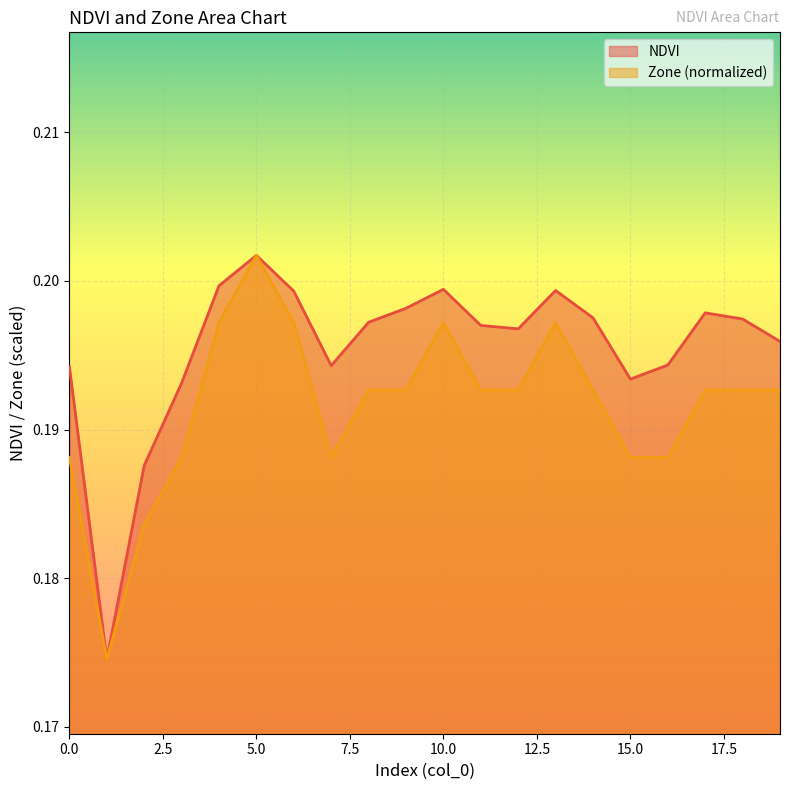

Which series has the largest total across all categories?

NDVI